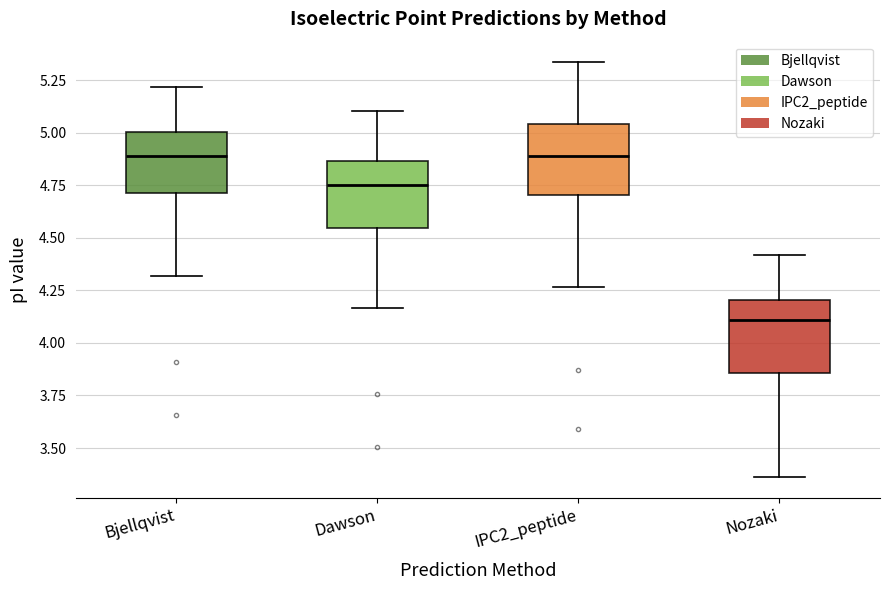

Reading left to right, transcribe this box plot: for each box, give where its median line is, the range the box spans, and where its two whiskers end, as read against the y-axis. The values are not printed on the chart, so give them approximately, as read against the axis.

Bjellqvist: median 4.90, box 4.70 to 5.00, whiskers 4.30 to 5.20
Dawson: median 4.75, box 4.55 to 4.85, whiskers 4.15 to 5.10
IPC2_peptide: median 4.90, box 4.70 to 5.05, whiskers 4.25 to 5.35
Nozaki: median 4.10, box 3.85 to 4.20, whiskers 3.35 to 4.40